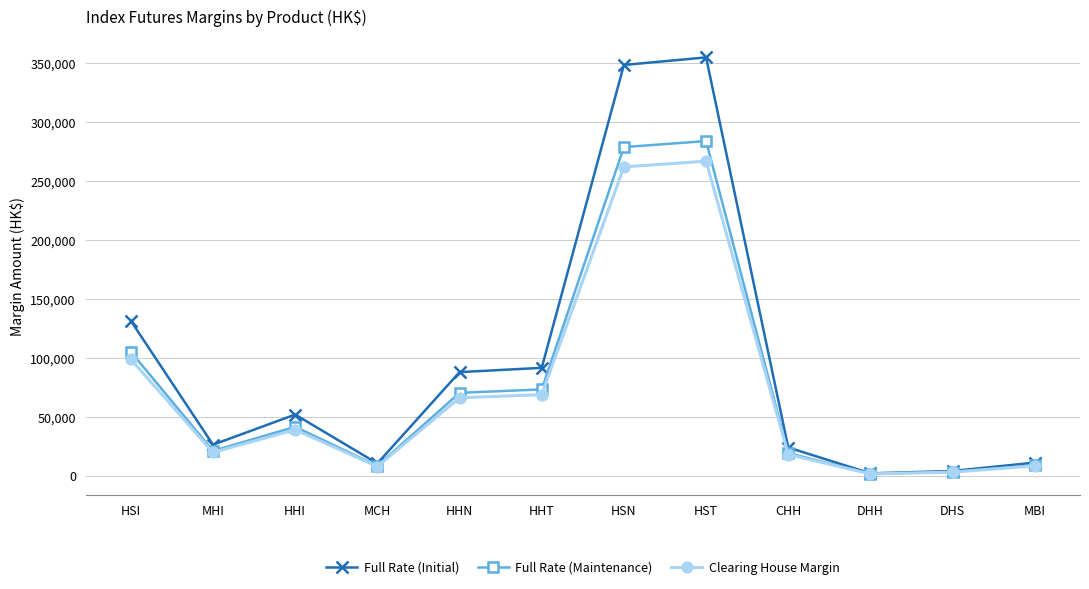

Is the value of Full Rate (Maintenance) at MCH greater than the value of Clearing House Margin at HSI?

No